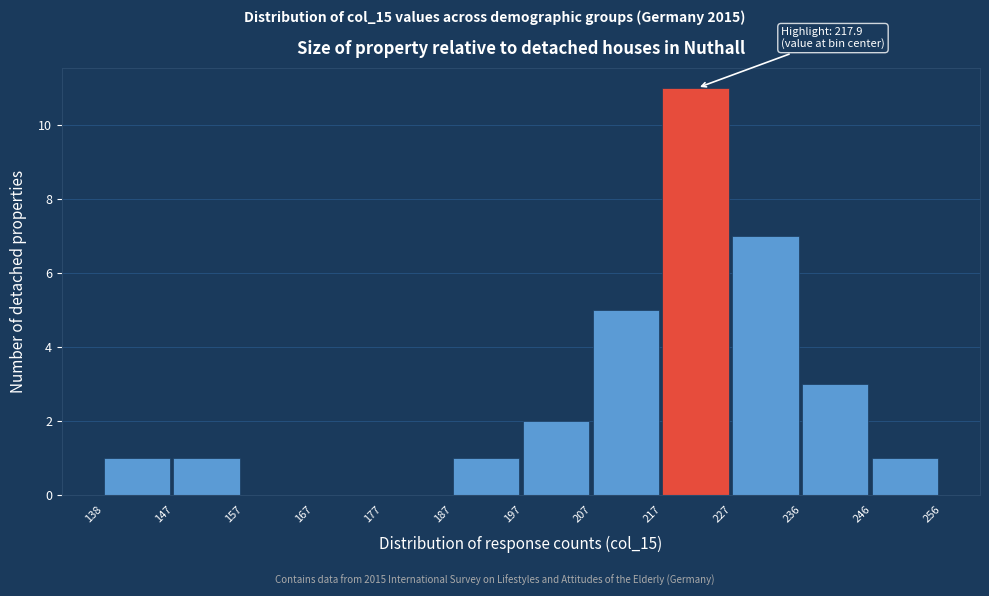

Which range on the x-axis has the tallest bar?

217 to 227